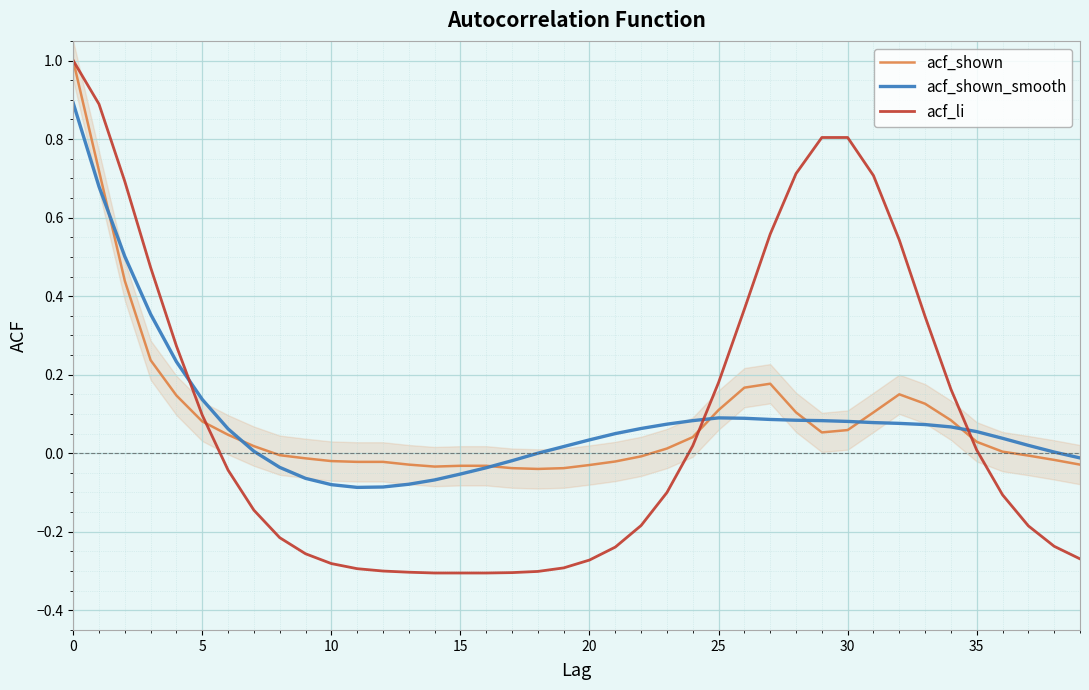

What is the label of the 23rd point from the right?

17